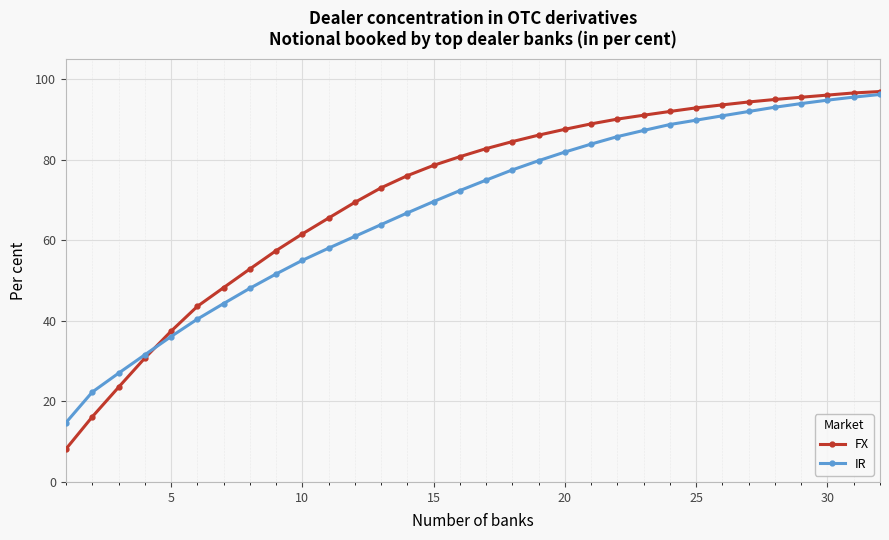

Which series has the widest spread of values?

FX